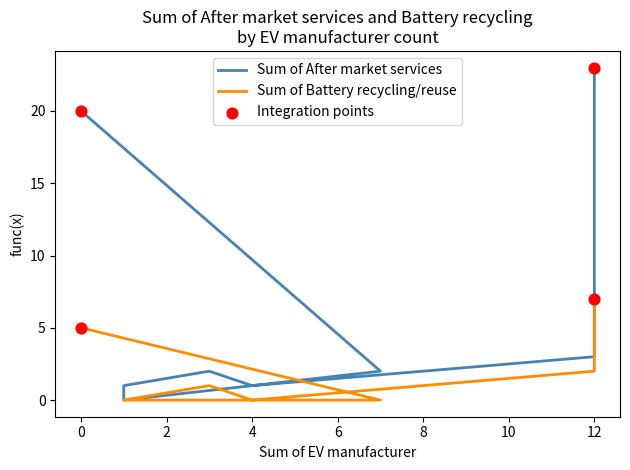

Which series contains the lowest Y value?

Sum of After market services